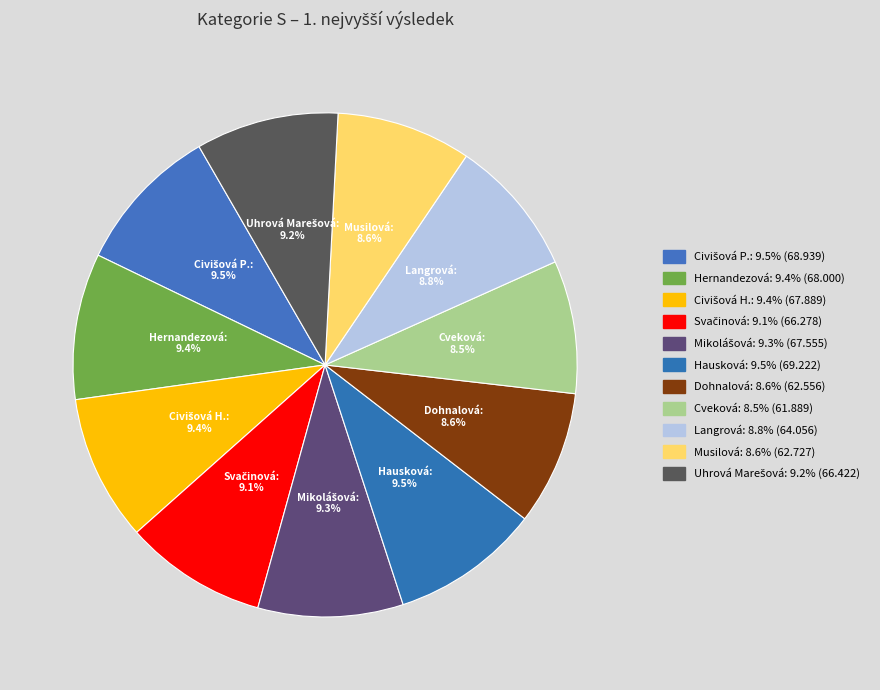

How many slices are in this pie chart?

11